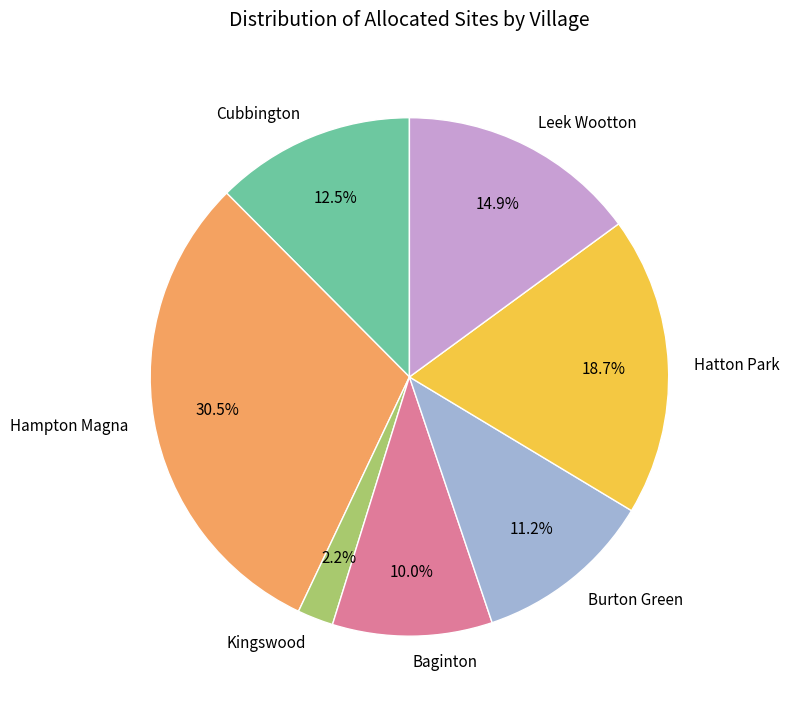

How much of the chart is everything except Hatton Park?

81.3%